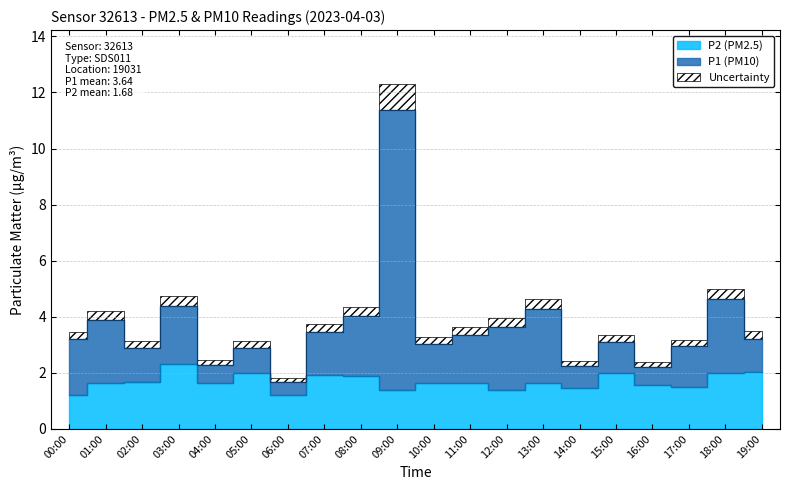

The value of P1 at 10:00 is 1.5. True or false?

False